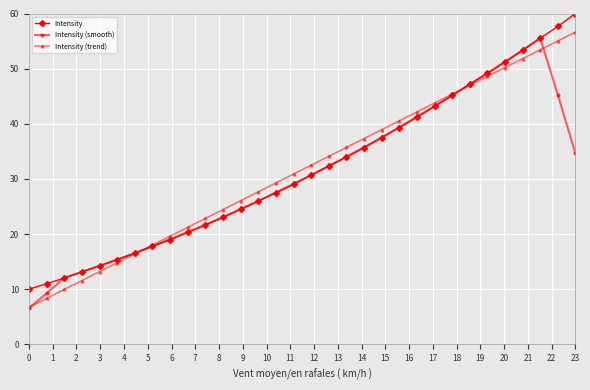

What is the sum of all Intensity (trend) values?

1013.8